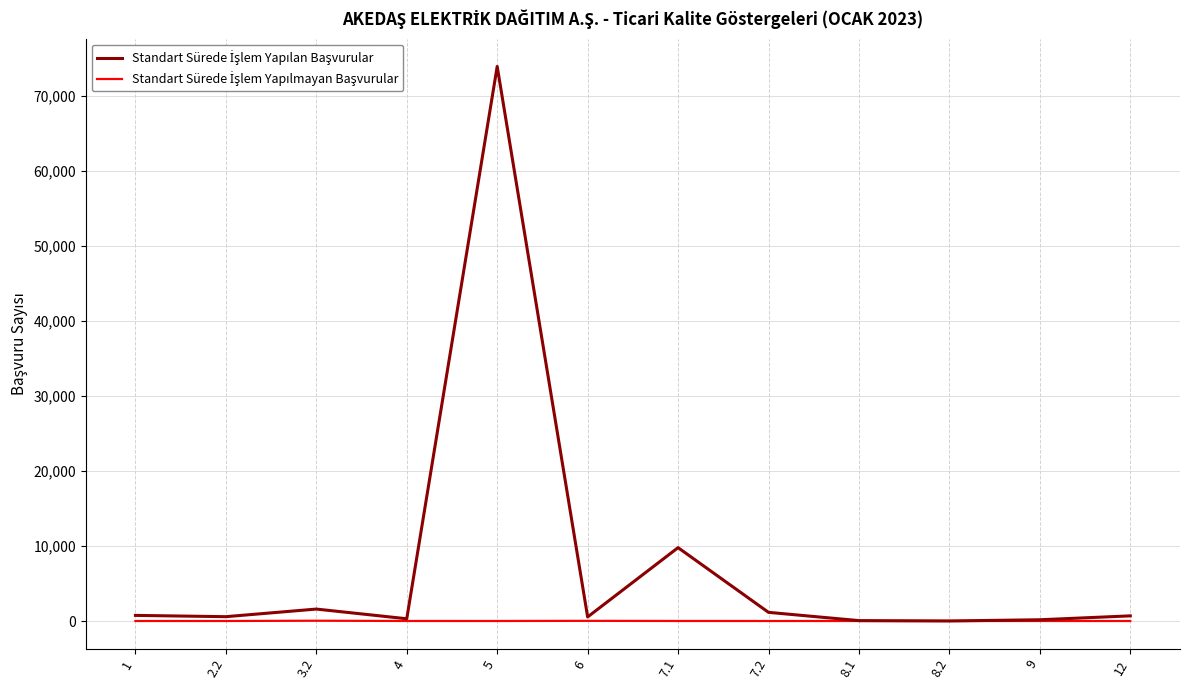

What is the greatest value displayed?

73916